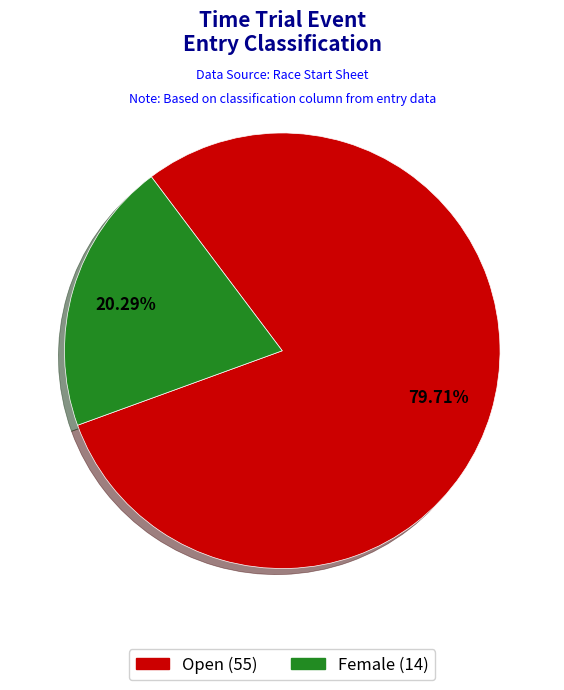

To the nearest percent, what percentage of the pie is Female?

20%